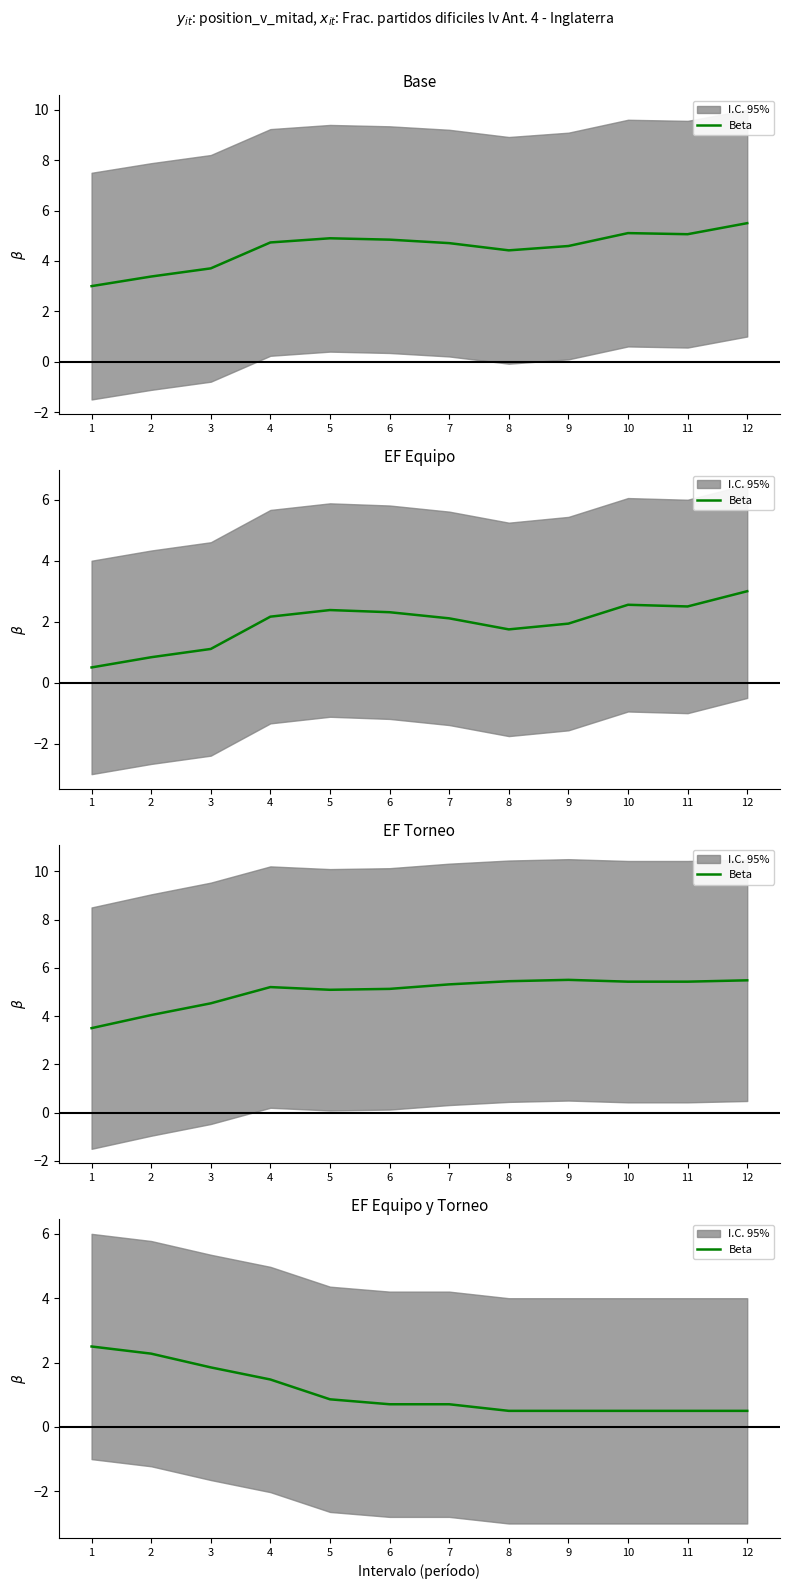

What is the sum of all values?

12.9